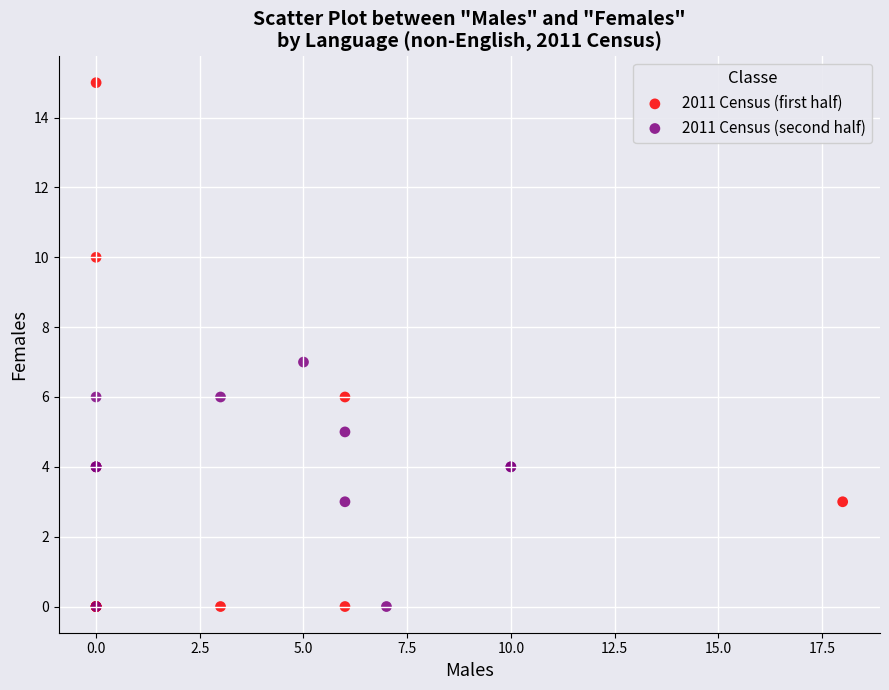

Which series reaches the maximum Y coordinate?

2011 Census (first half)